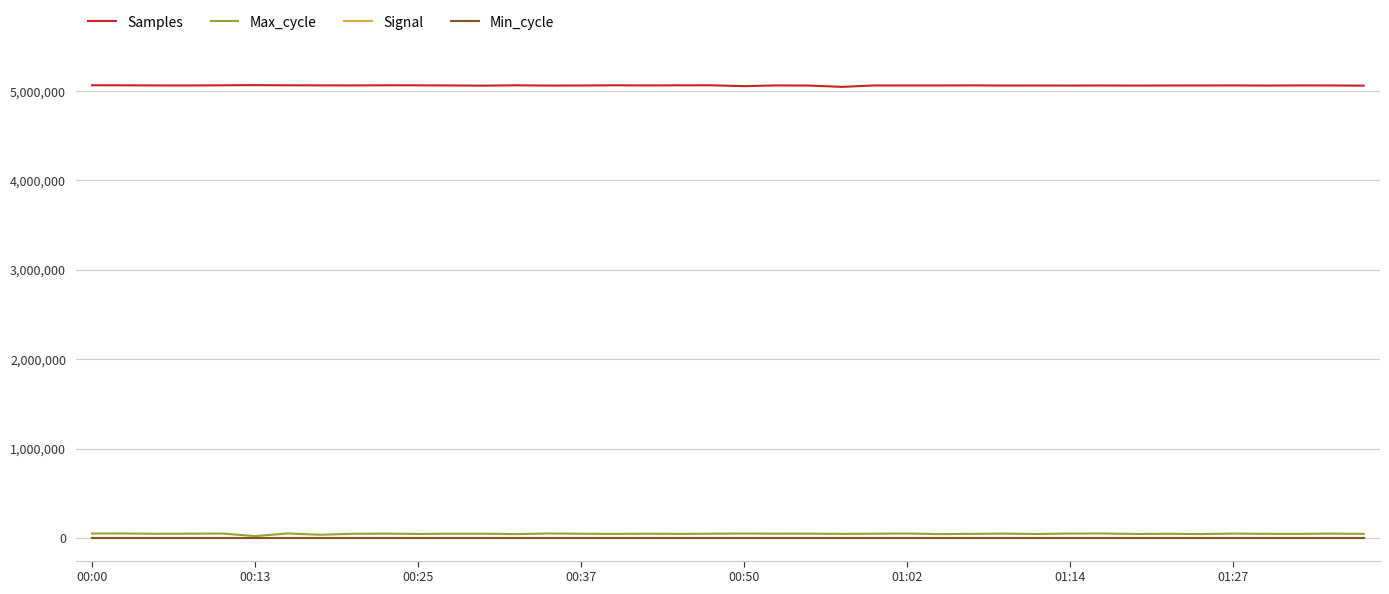

True or false: Signal and Min_cycle cross at least once.

False